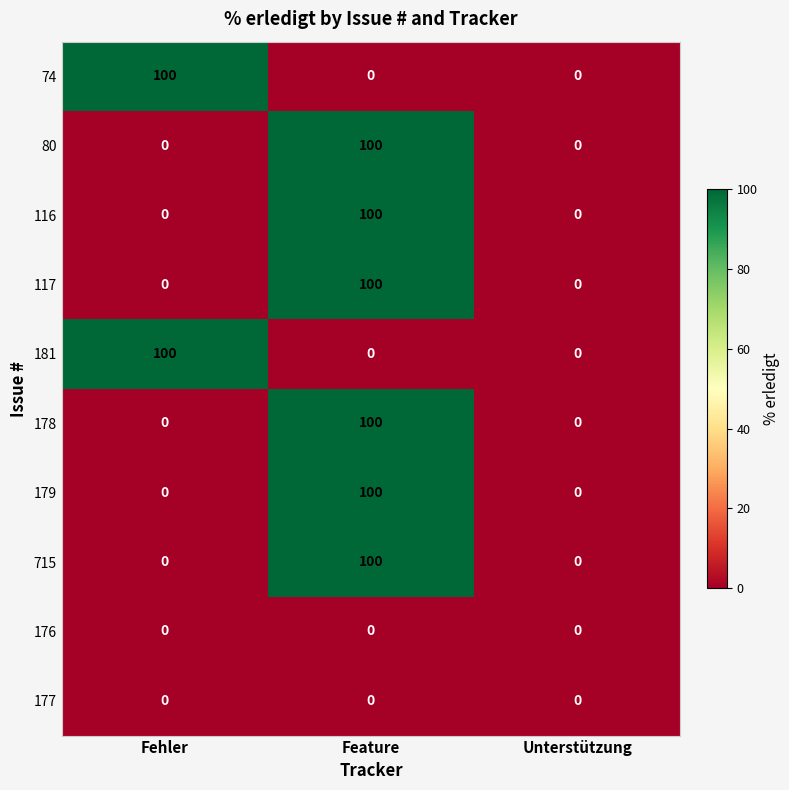

How many 80 values are between 0 and 100?

3